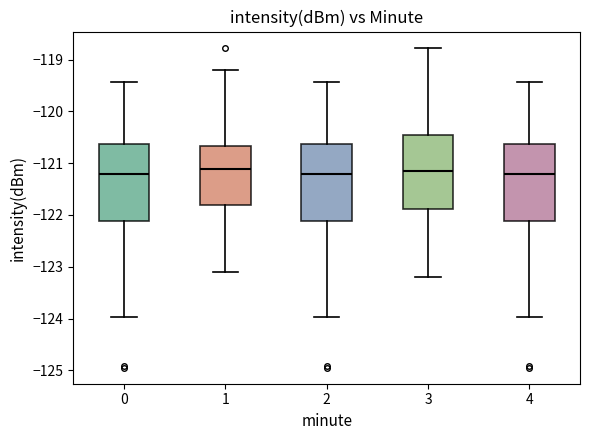

Reading left to right, transcribe this box plot: for each box, give where its median line is, the range the box spans, and where its two whiskers end, as read against the y-axis. The values are not printed on the chart, so give them approximately, as read against the axis.

0: median -121.2, box -122.1 to -120.6, whiskers -124.0 to -119.4
1: median -121.1, box -121.8 to -120.7, whiskers -123.1 to -119.2
2: median -121.2, box -122.1 to -120.6, whiskers -124.0 to -119.4
3: median -121.1, box -121.9 to -120.5, whiskers -123.2 to -118.8
4: median -121.2, box -122.1 to -120.6, whiskers -124.0 to -119.4